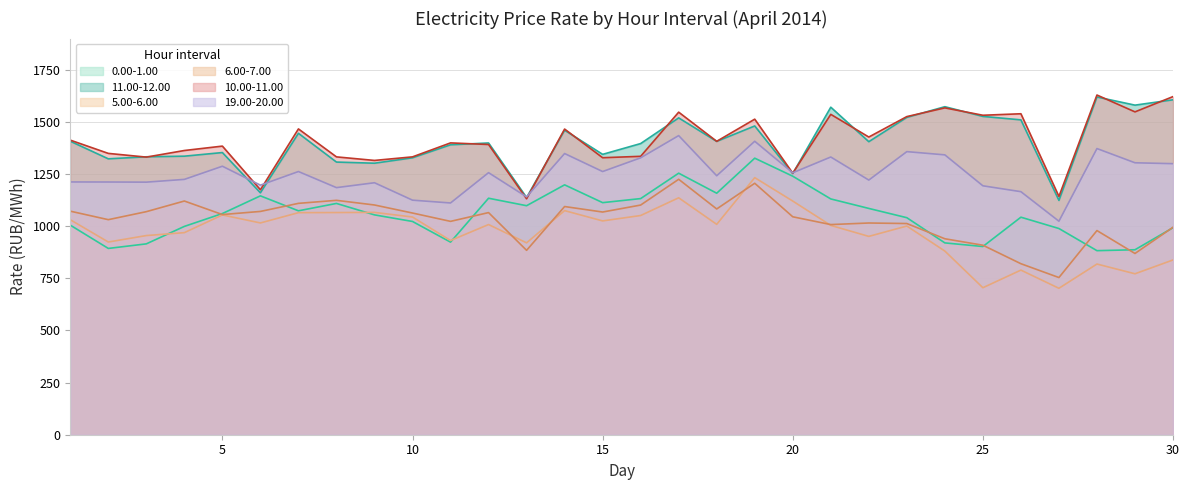

At how many categories does at least one series exceed 709?

30